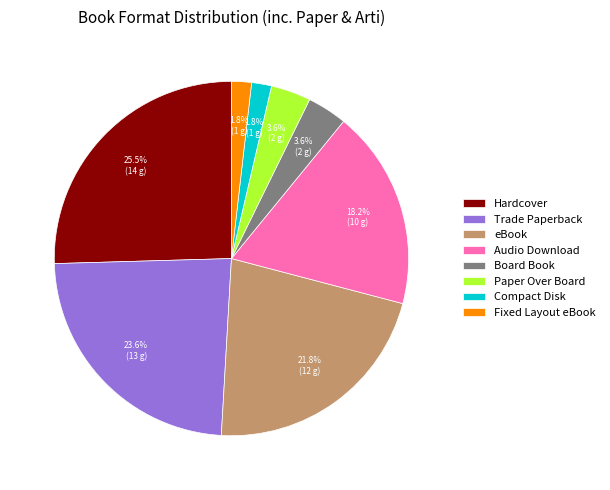

To the nearest percent, what portion does Trade Paperback represent?

24%